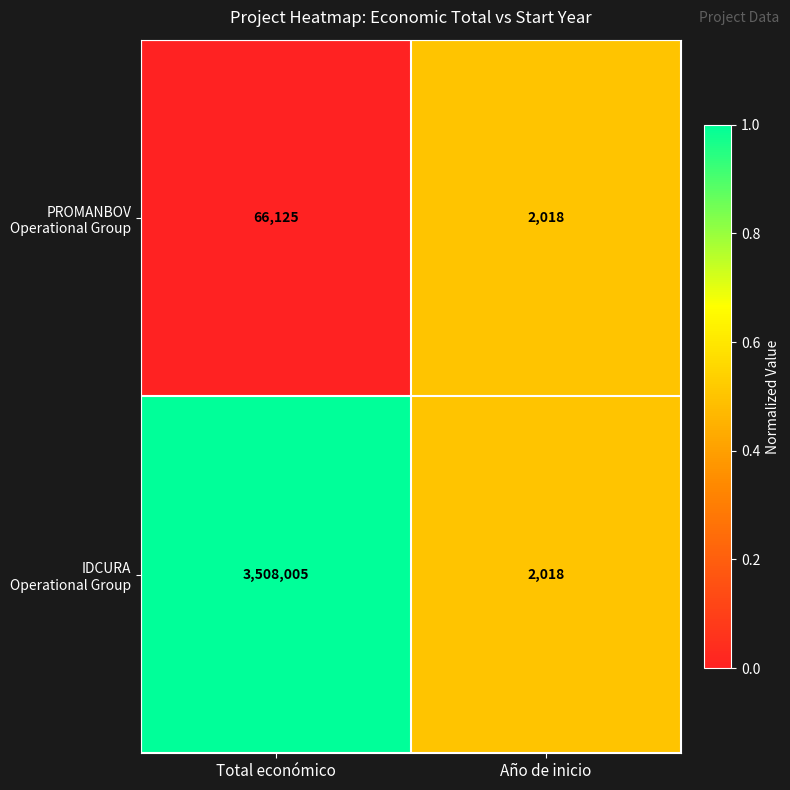

What is the total value across all series at Año de inicio?

4036